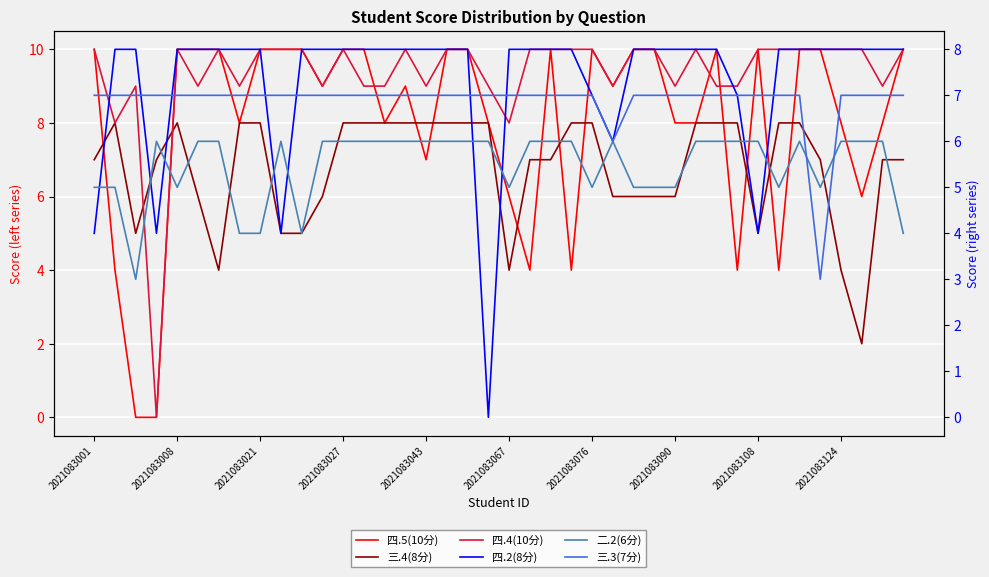

What are all the series names shown in the legend?

四.5(10分), 三.4(8分), 四.4(10分), 四.2(8分), 二.2(6分), 三.3(7分)